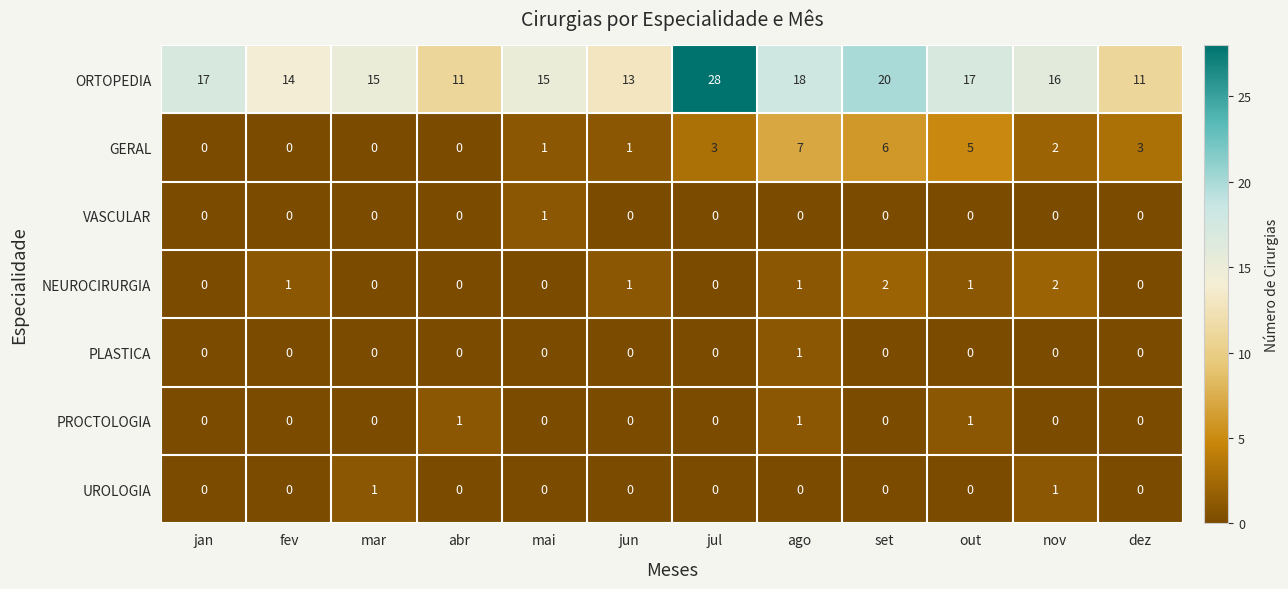

What is the total value across all series at mai?

17